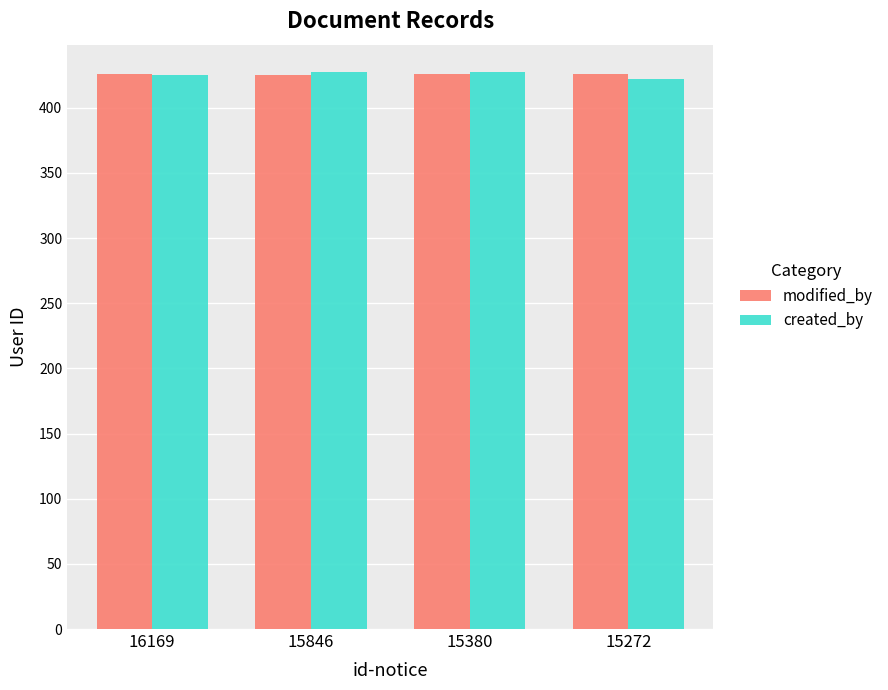

What is the sum of the created_by values at 16169 and 15846?

852